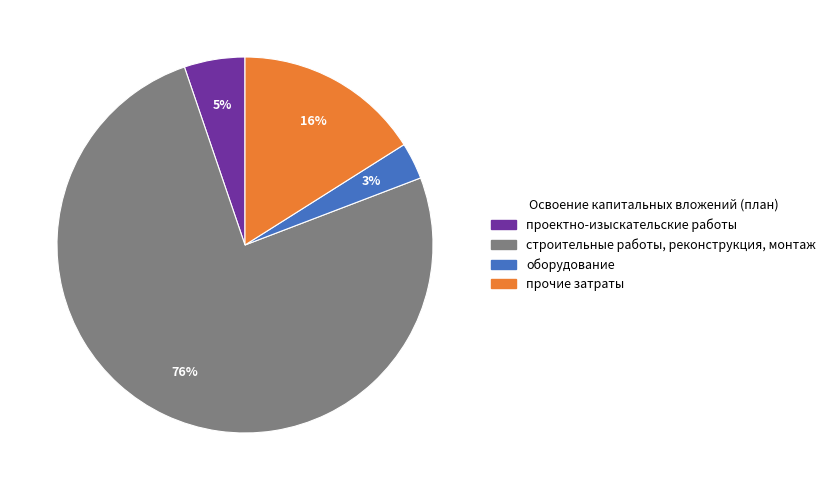

Is the sum of проектно-изыскательские работы and строительные работы, реконструкция, монтаж greater than half?

Yes